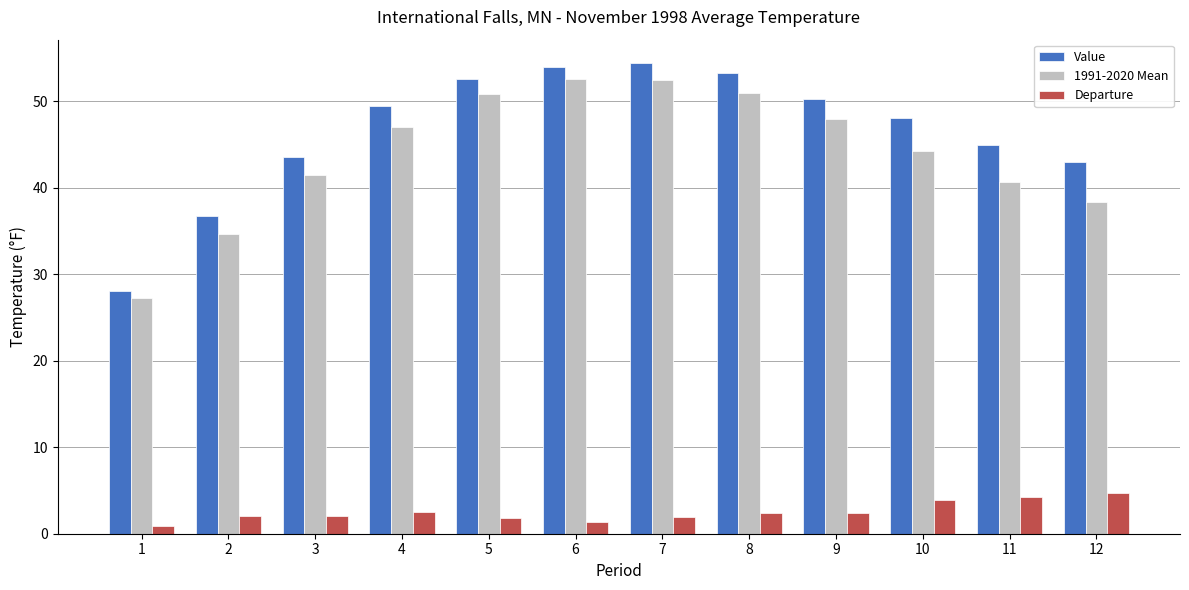

Is it true that Value equals 88.1 at 5?

False